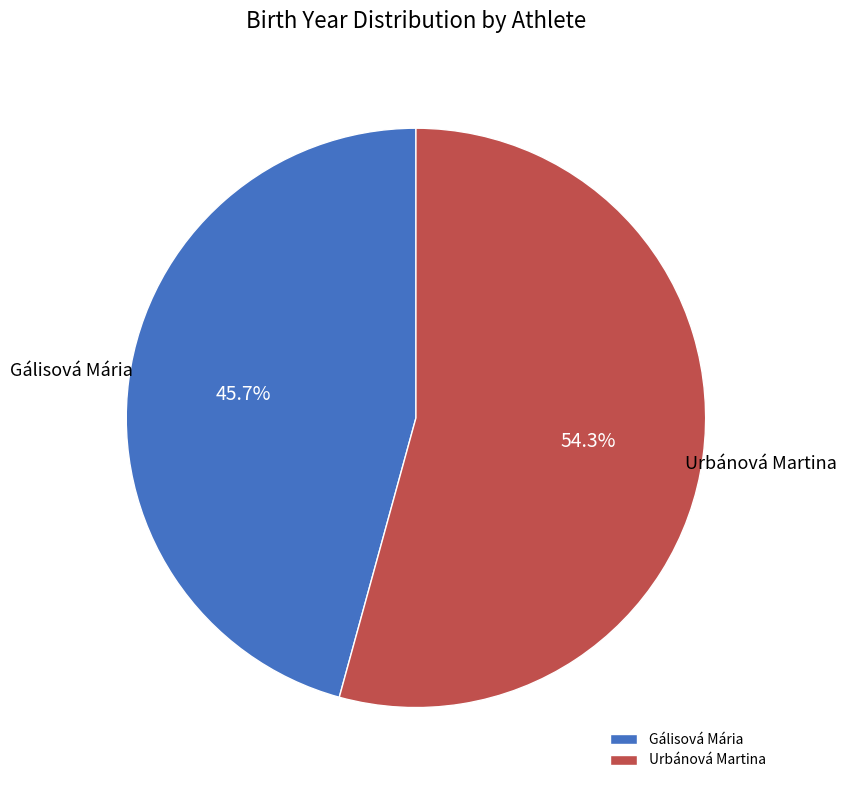

What is the ratio of the value at Gálisová Mária to the value at Urbánová Martina?

0.8